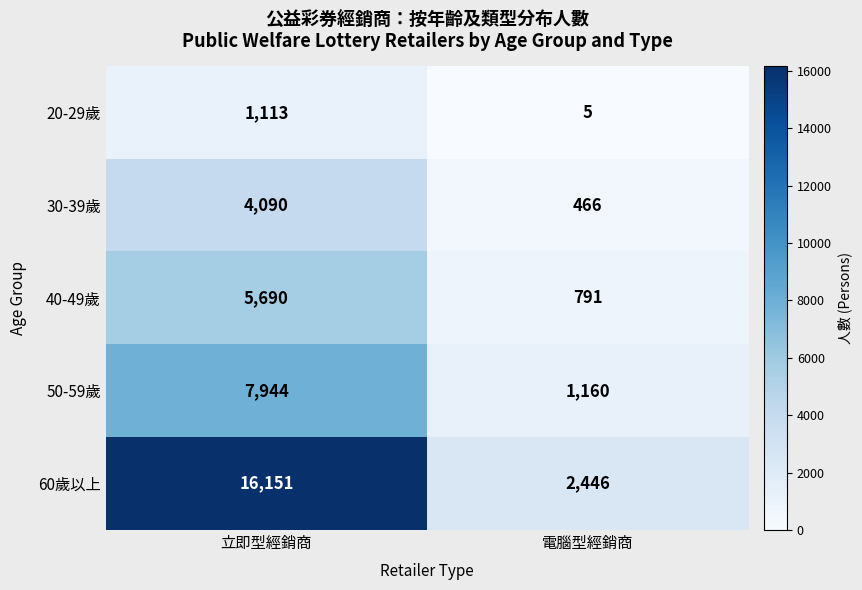

What is the approximate value of 40-49歲 at 立即型經銷商, to the nearest 100?

5700